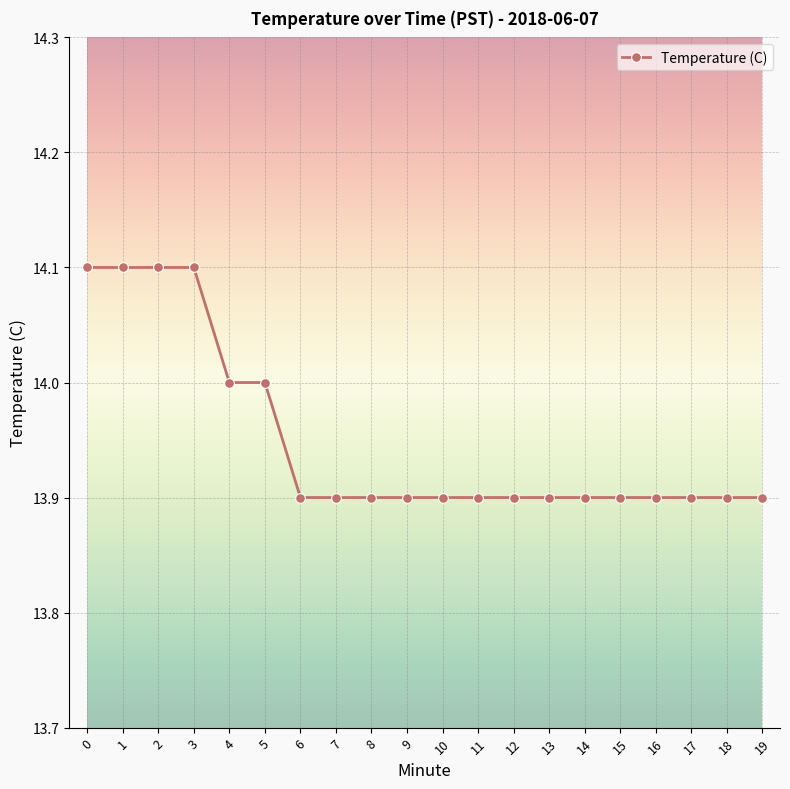

What is the value of the 7th point from the left?

13.9